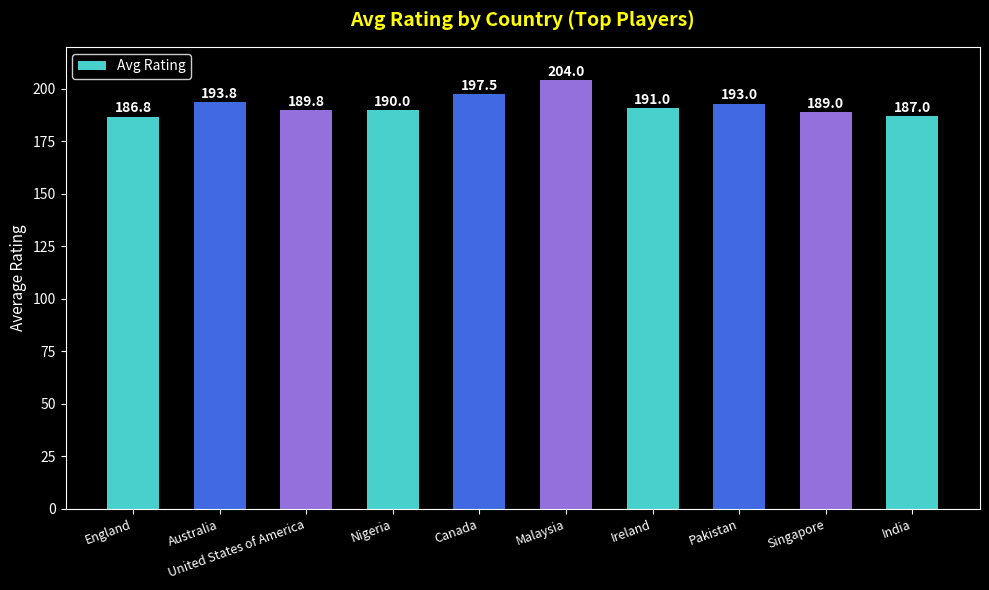

Are the bars grouped side by side (vs. stacked)?

No